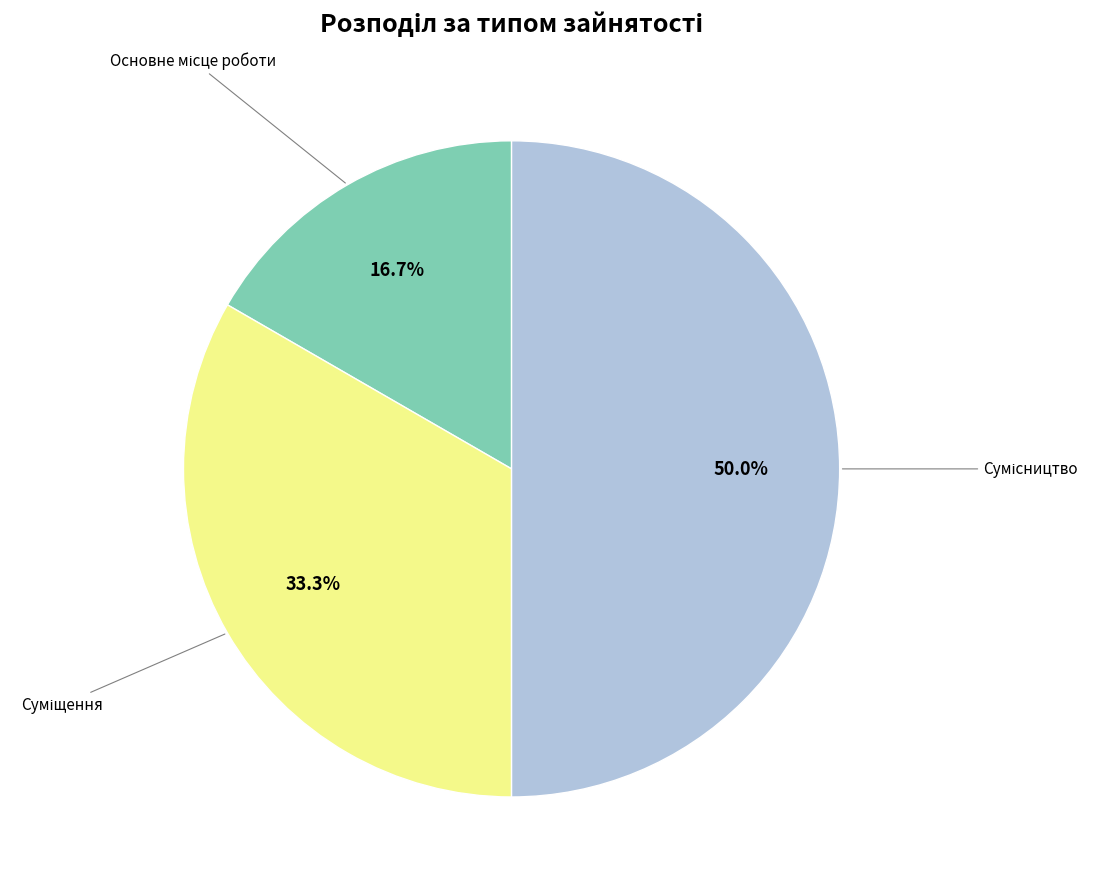

Is there any slice that represents more than half of the pie?

No